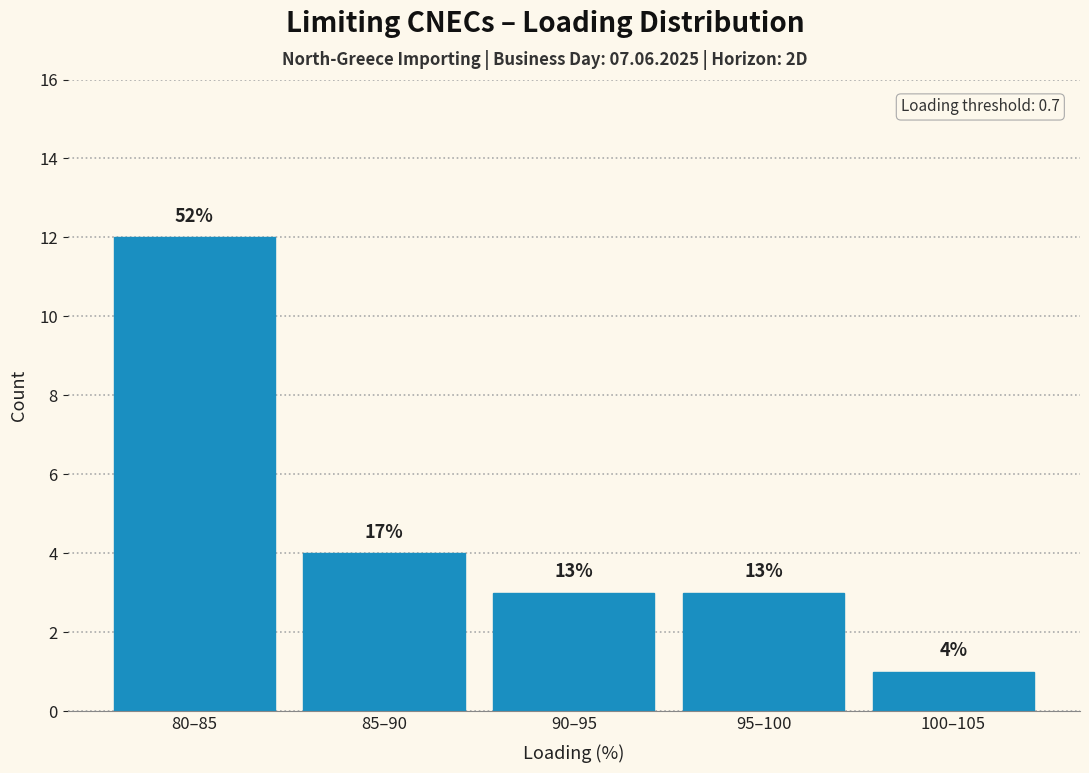

Does the chart contain any negative values?

No